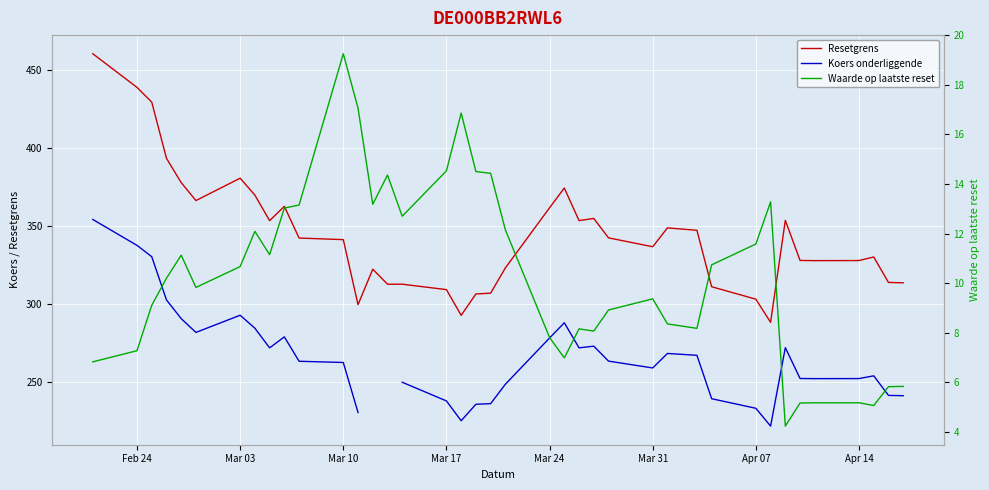

What is the minimum value for Resetgrens?

288.4